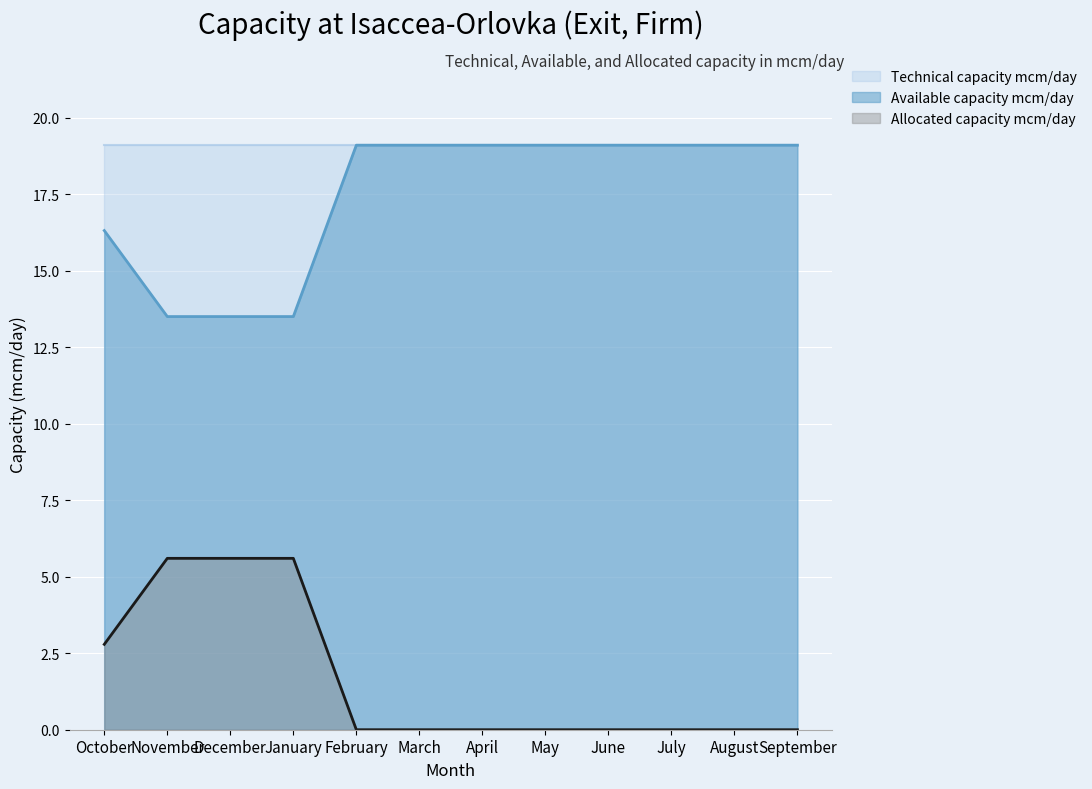

What is the difference between the highest and lowest values at May?

19.1